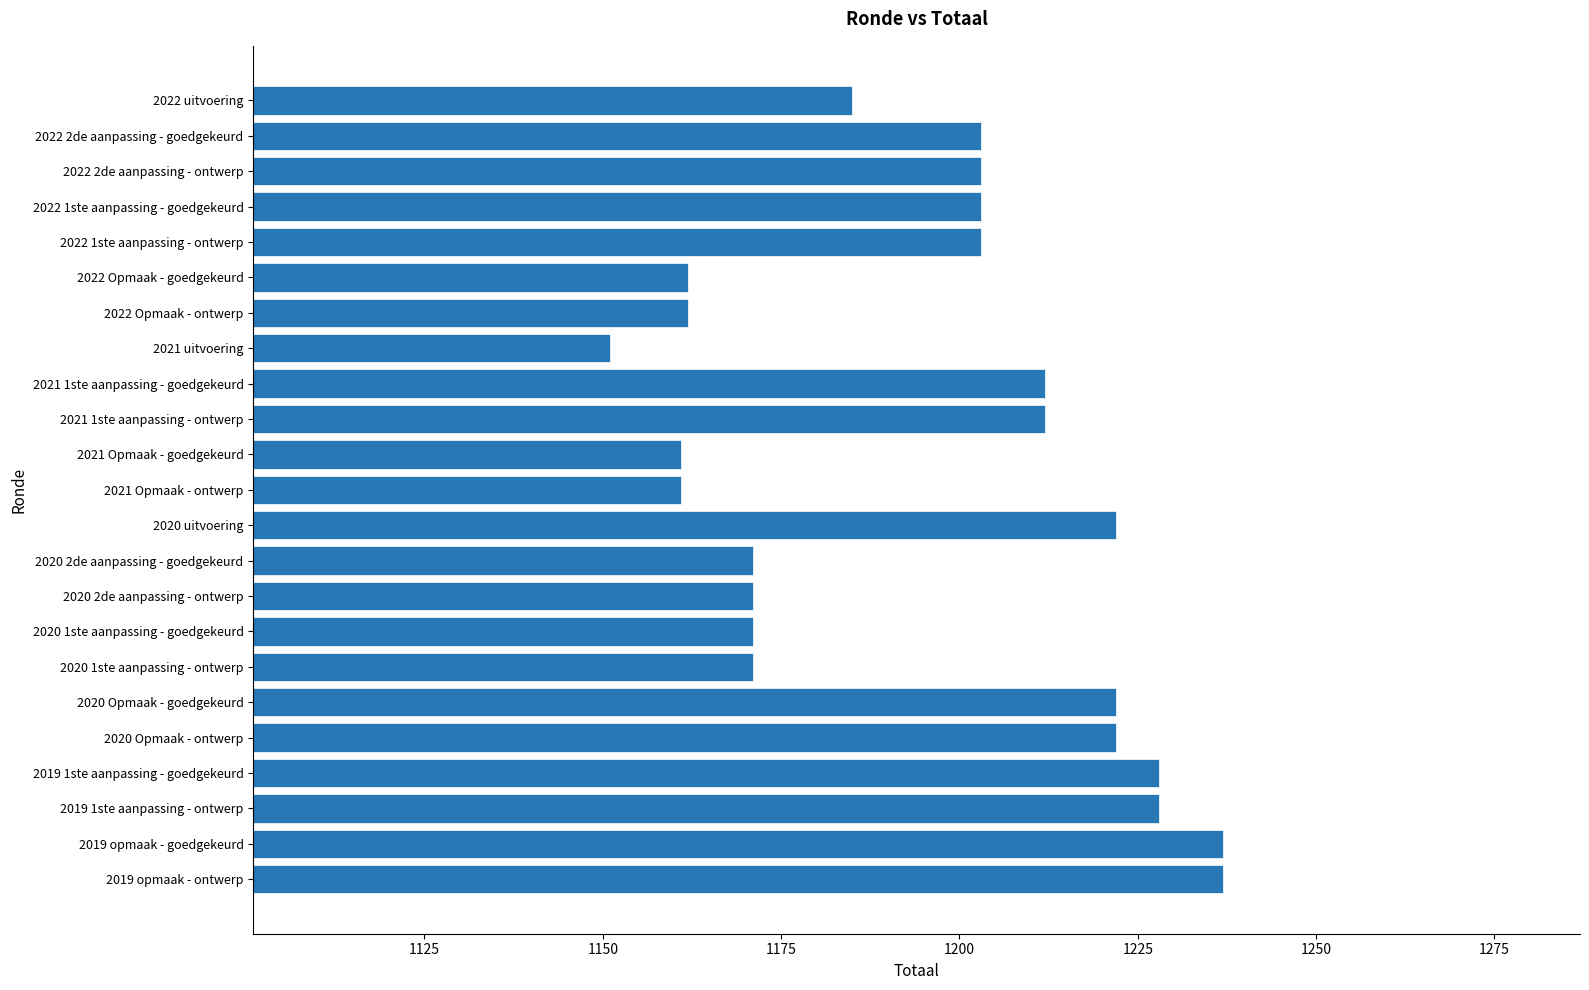

Reading bottom to top, what are all the values shown in this chart?

1237	1237	1228	1228	1222	1222	1171	1171	1171	1171	1222	1161	1161	1212	1212	1151	1162	1162	1203	1203	1203	1203	1185